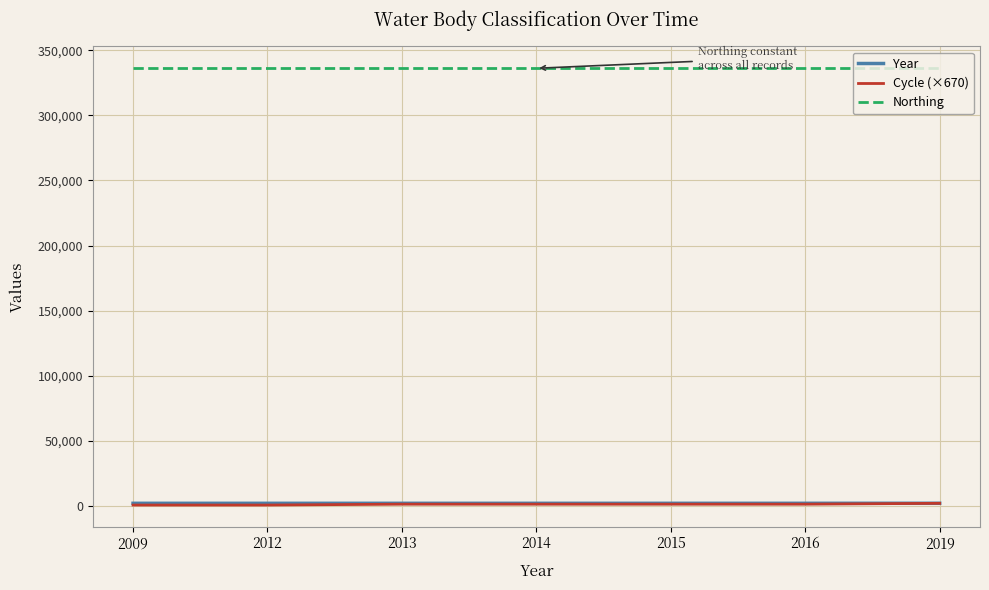

What is the spread (max minus min) of values at 2019?

334135